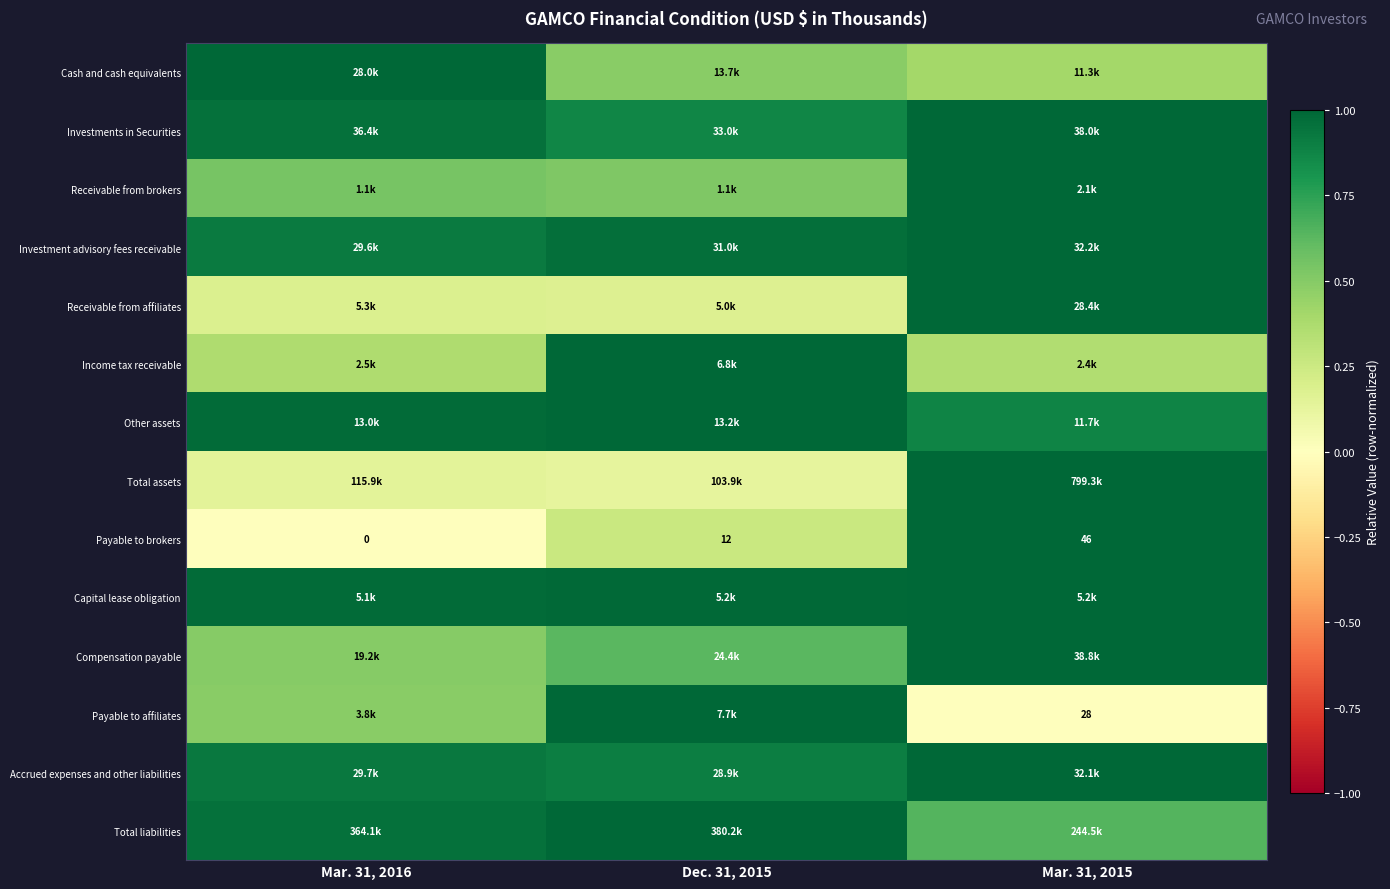

How many categories are shown in the chart?

3